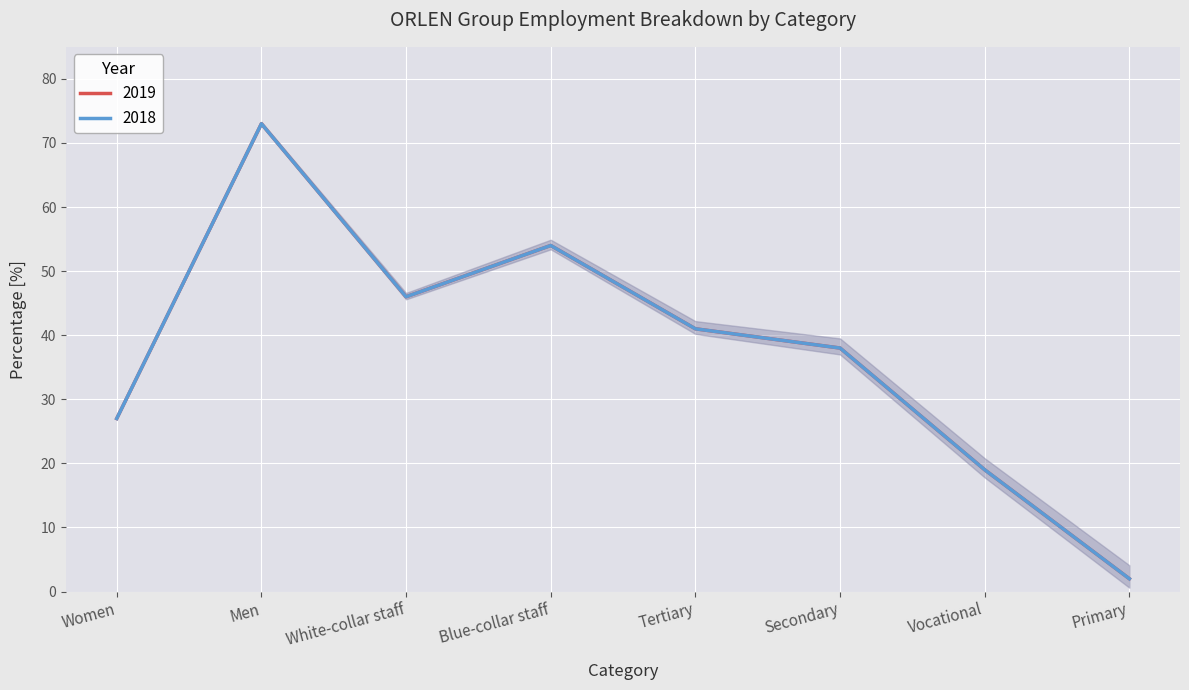

How many values in the 2019 series exceed 41?

3